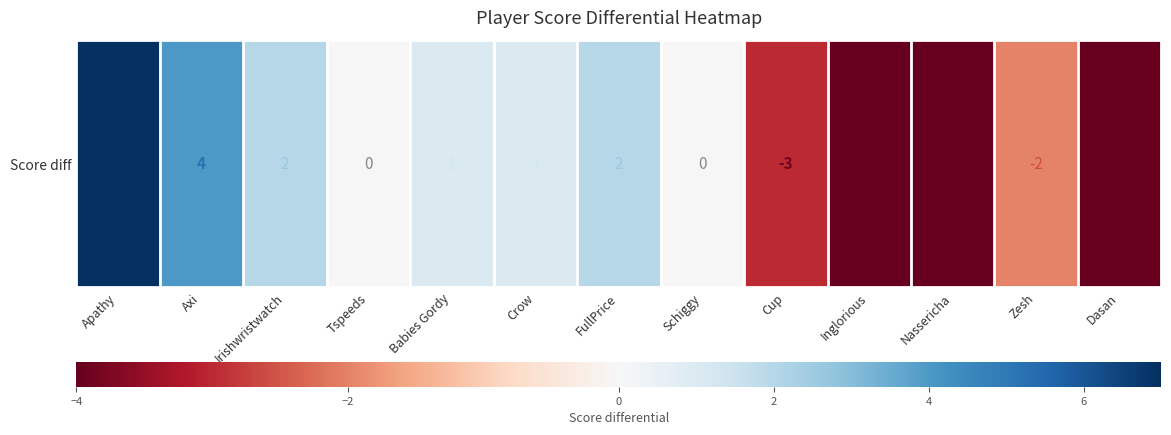

Reading left to right, extract all data points from this chart.

Apathy=7	Axi=4	Irishwristwatch=2	Tspeeds=0	Babies Gordy=1	Crow=1	FullPrice=2	Schiggy=0	Cup=-3	Inglorious=-4	Nassericha=-4	Zesh=-2	Dasan=-4